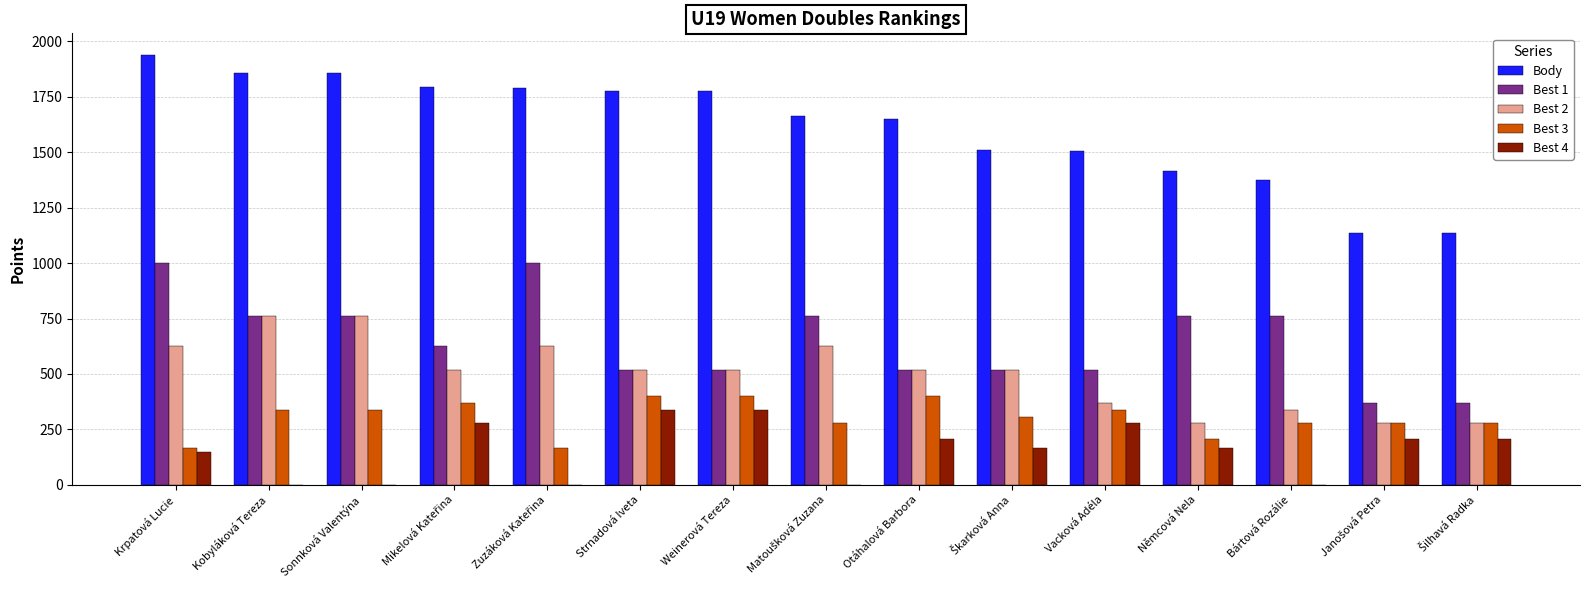

At which category is the sum across all series the highest?

Krpatová Lucie